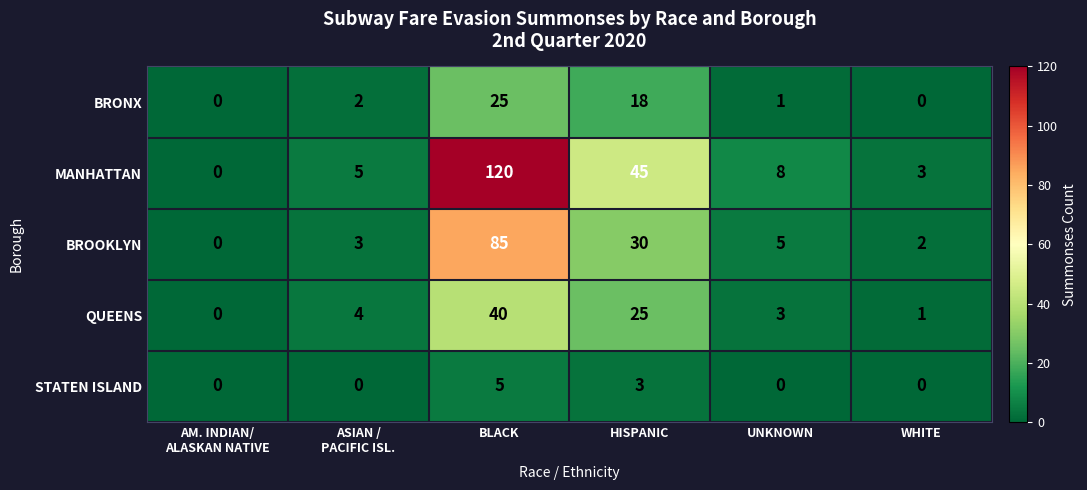

What is the sum of all BRONX values?

46